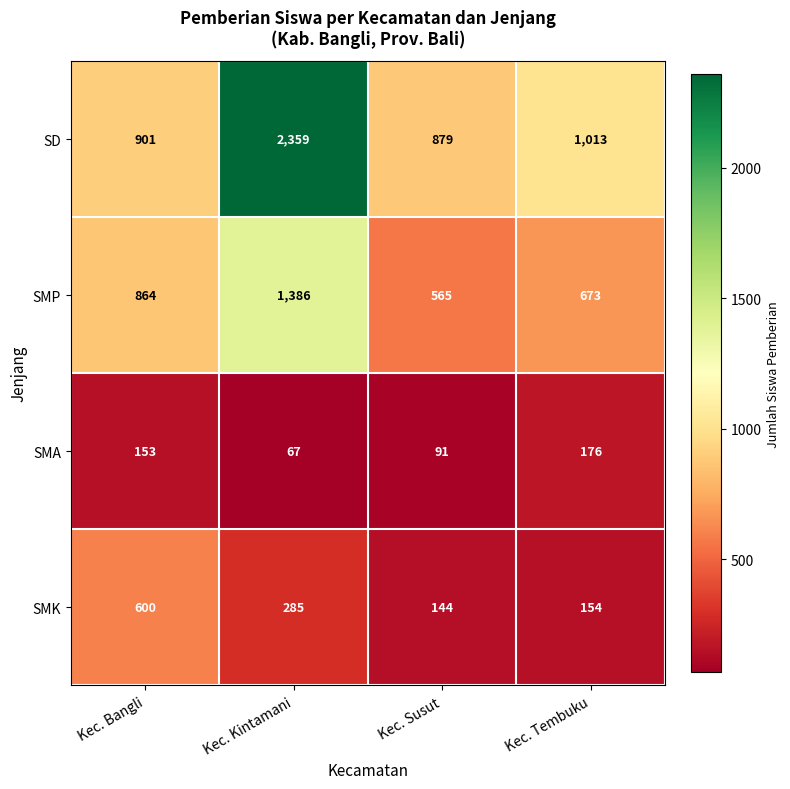

Which category has the lowest value in the SMK series?

Kec. Susut